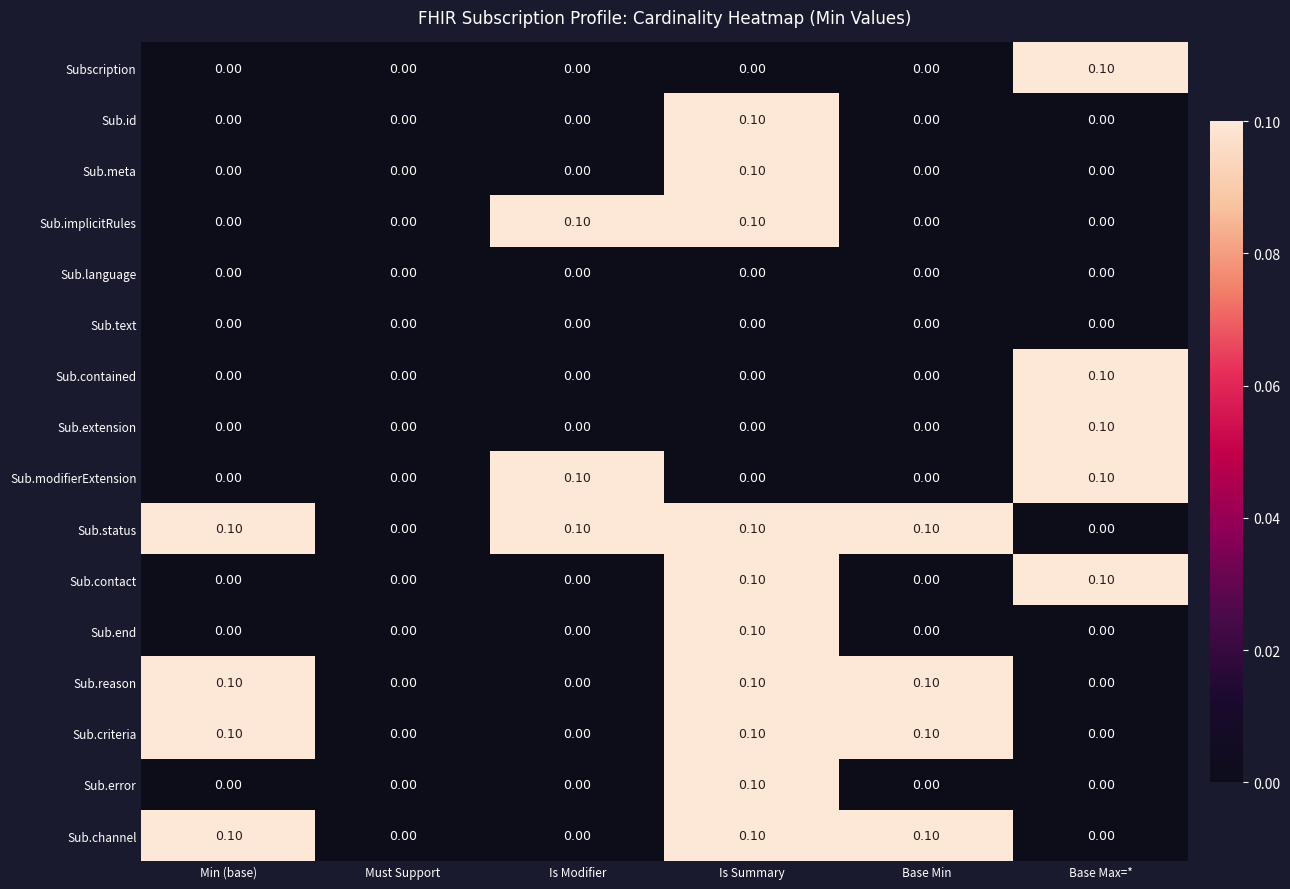

What is the sum of all Sub.reason values?

0.3